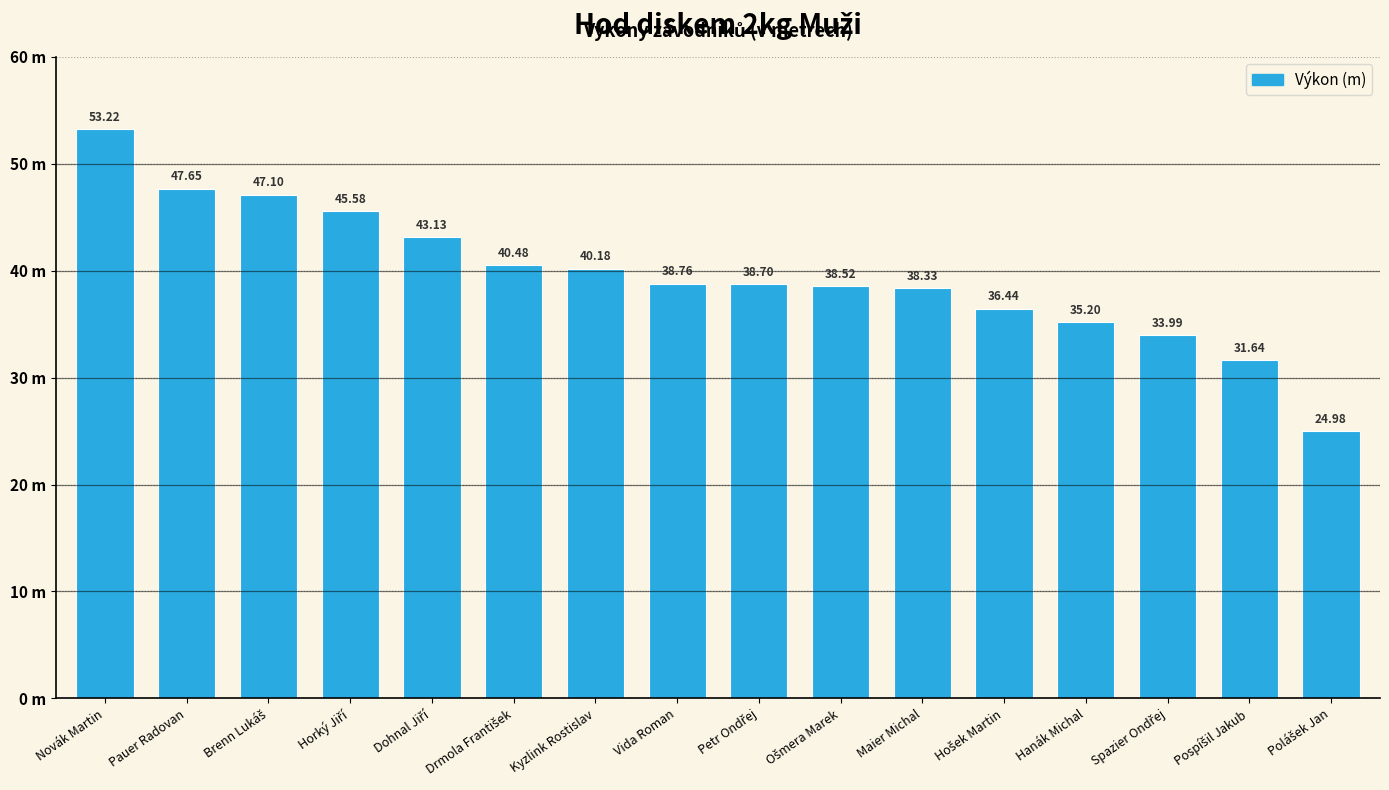

Does the chart contain any negative values?

No